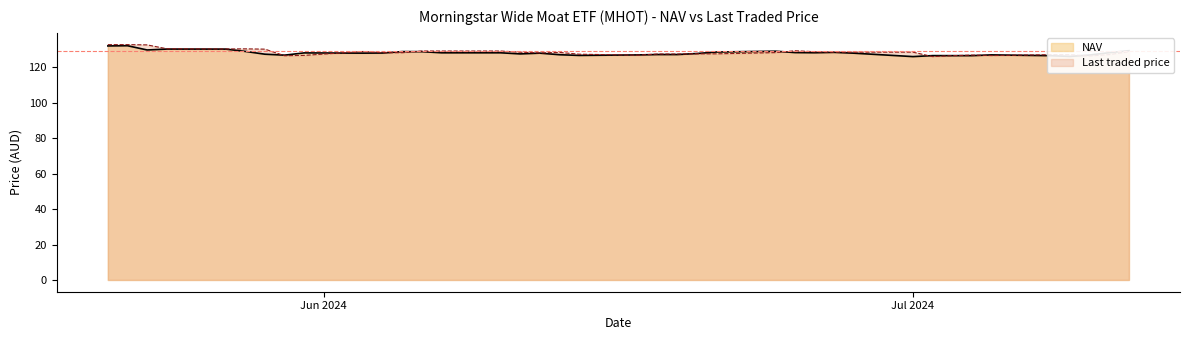

What is the greatest value displayed?

132.8